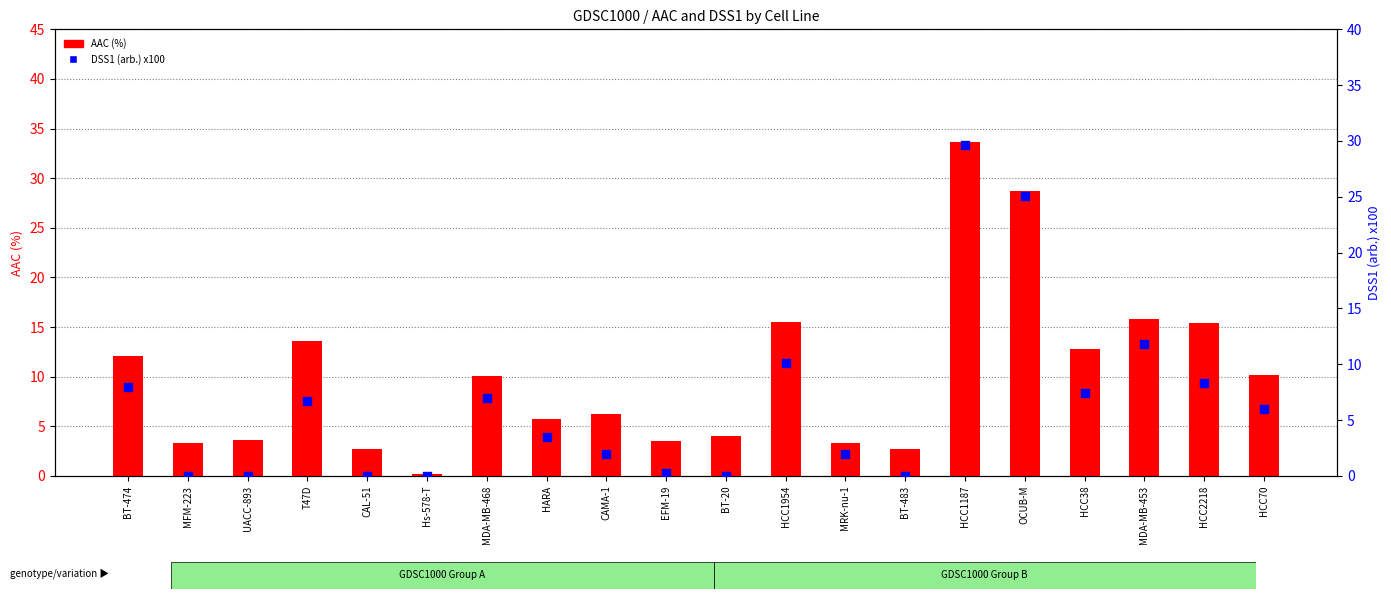

Is the value of DSS1 (arb.) x100 at MRK-nu-1 greater than the value of AAC (%) at Hs-578-T?

Yes